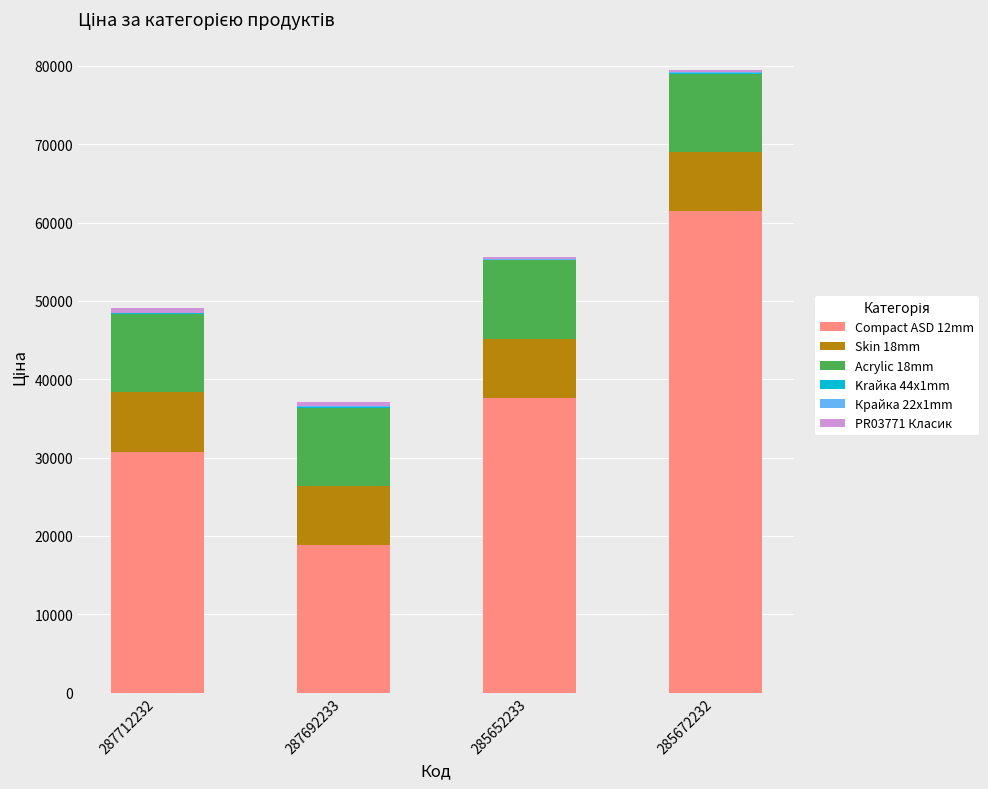

Is it true that Compact ASD 12mm equals 26848.9 at 285672232?

False